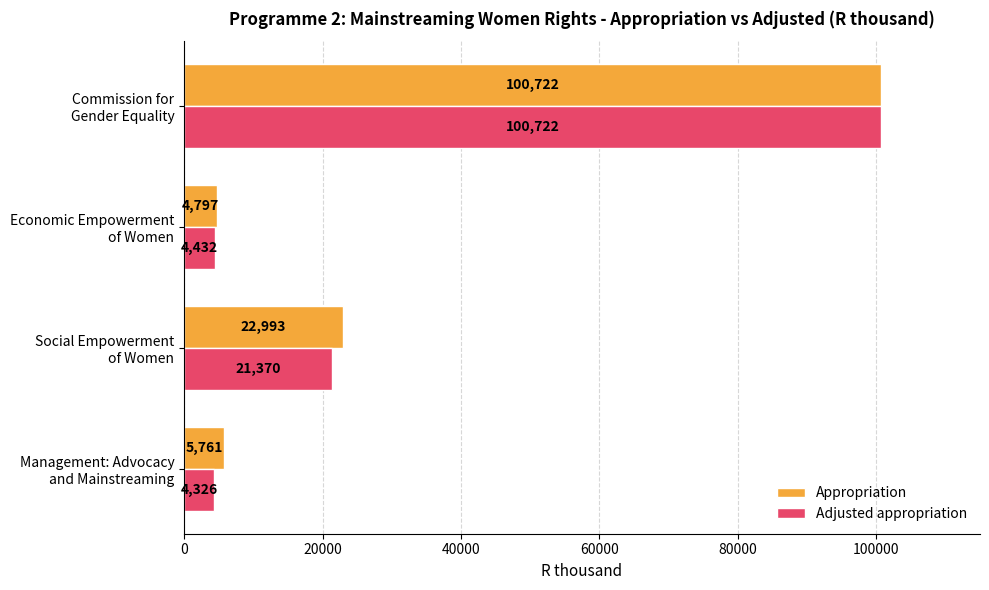

What is the maximum value shown in the chart?

100722